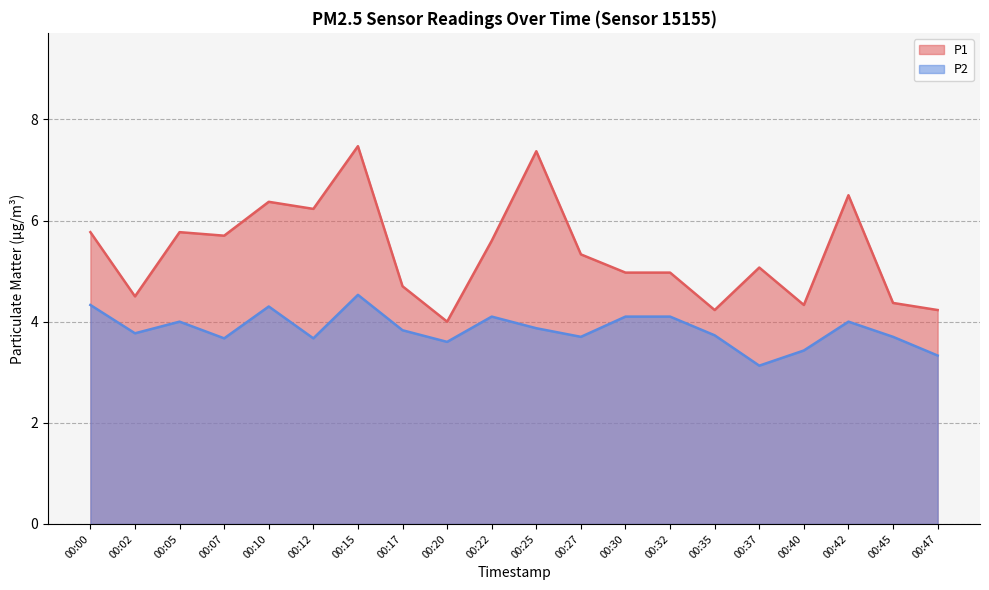

Does the chart display data point markers on the line(s)?

No